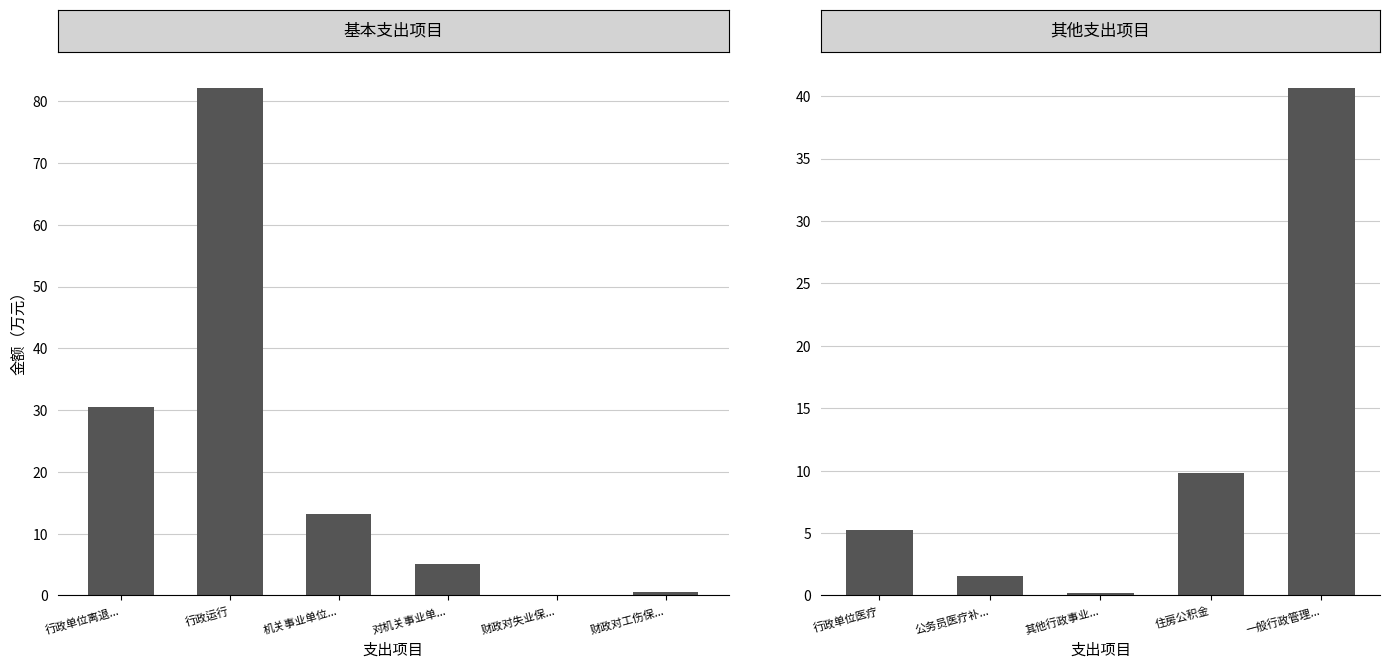

True or false: the data shows 5.1 at 对机关事业单位职业年金的补助.

True